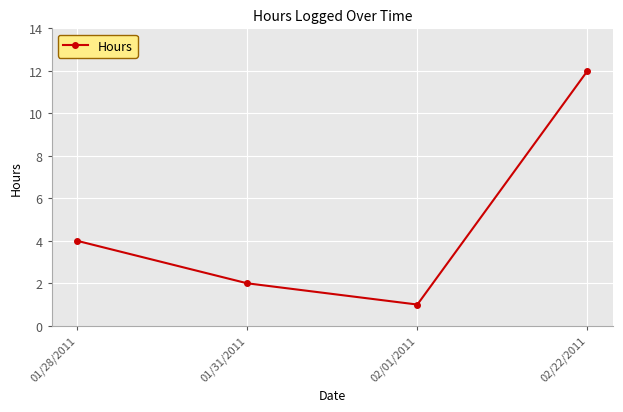

At which label is the value closest to 6?

01/28/2011